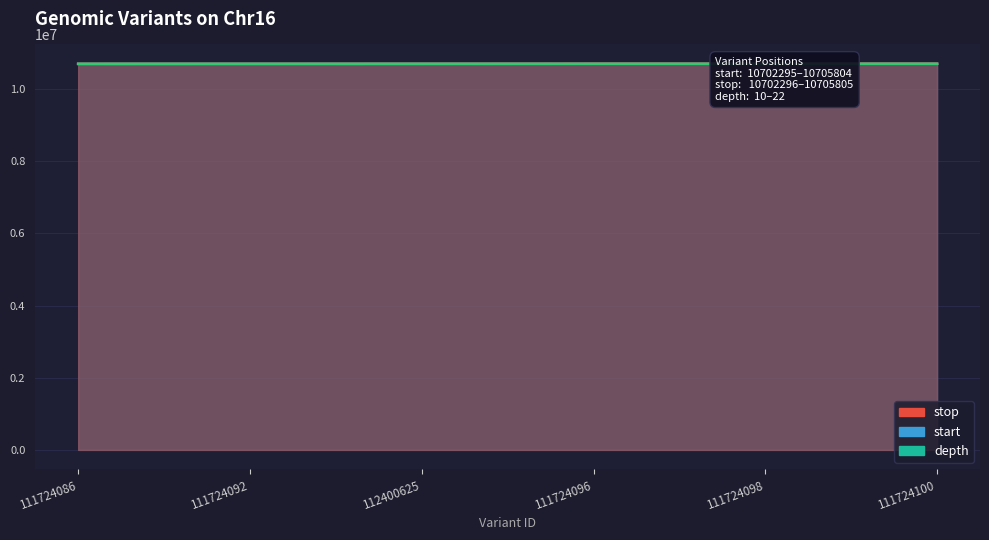

True or false: start and stop cross at least once.

False